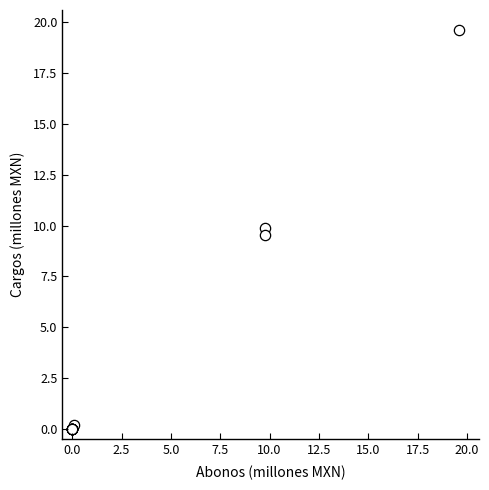

What Y value in the scatter plot is closest to 9?

9.6